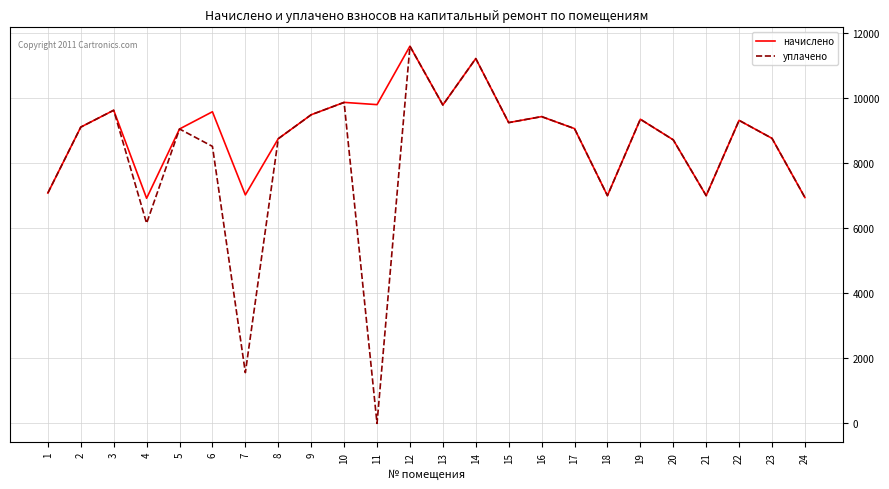

Rank the series by their average value, from lowest to highest.

уплачено, начислено